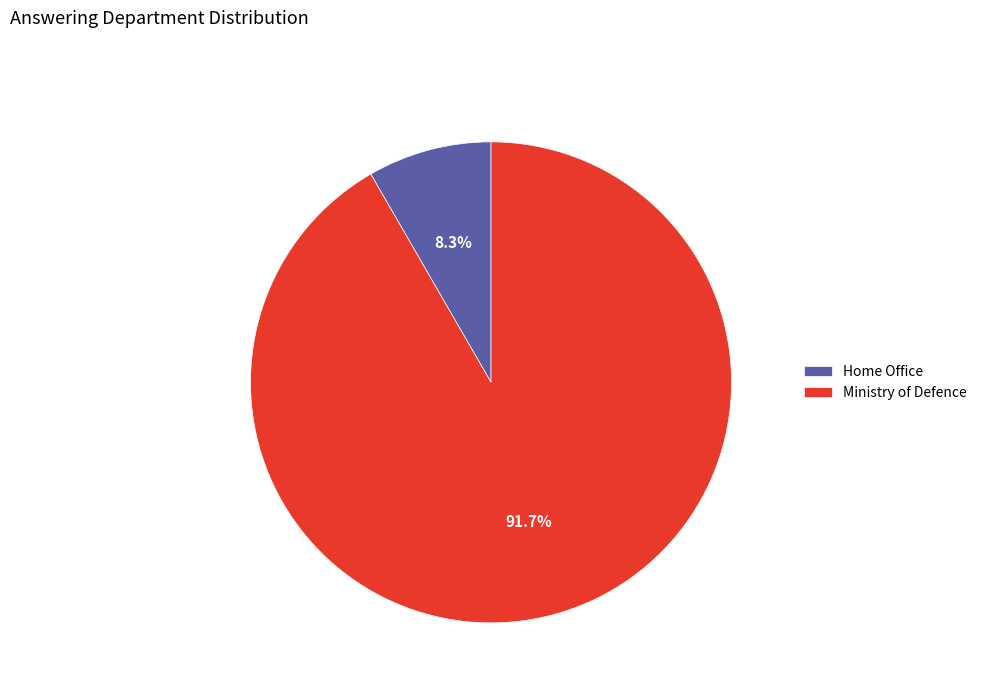

What is the largest slice in the pie chart?

Ministry of Defence